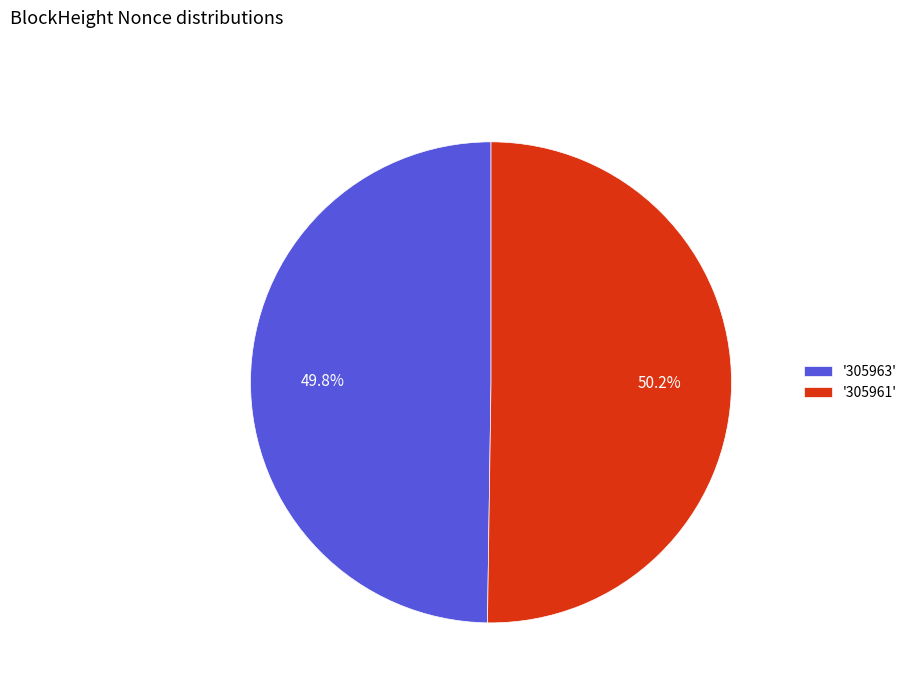

Approximately how many times larger is the value at '305961' compared to '305963'?

1.0